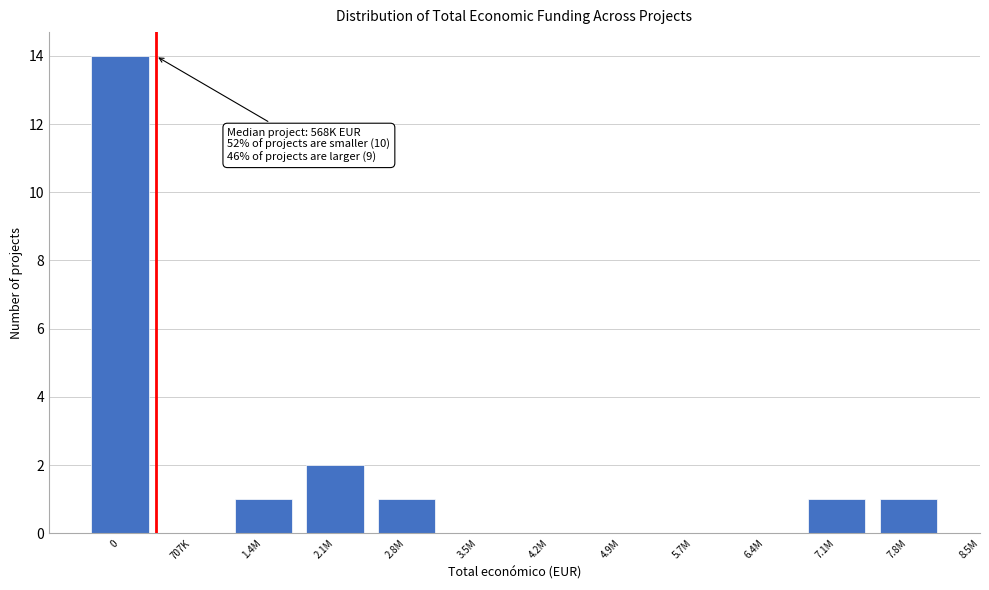

Reading left to right, extract all data points from this chart.

0=14	707K=0	1.4M=1	2.1M=2	2.8M=1	3.5M=0	4.2M=0	4.9M=0	5.7M=0	6.4M=0	7.1M=1	7.8M=1